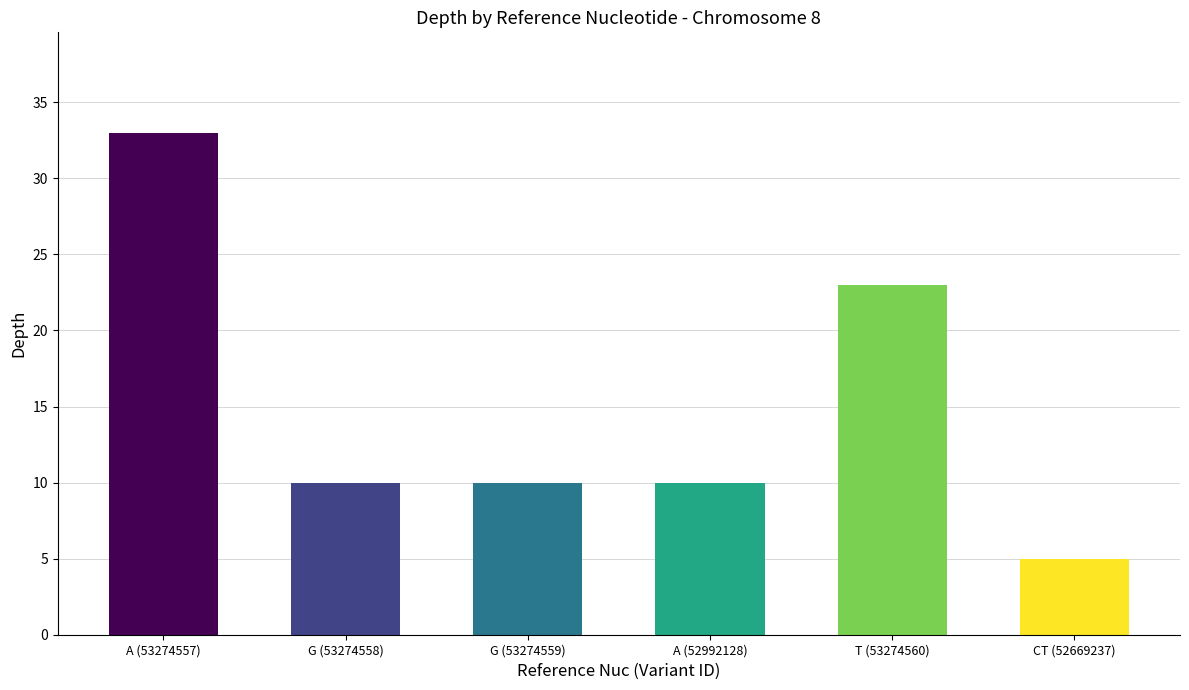

Rank the categories by value from highest to lowest.

A, T, G, G, A, CT